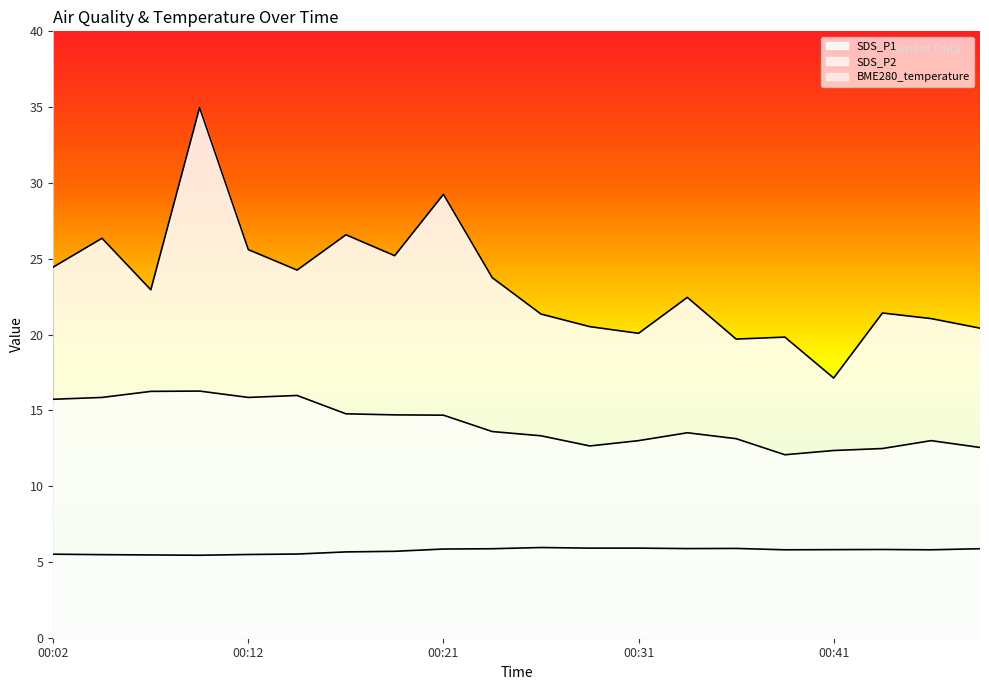

In SDS_P2, how many points are lower than both neighbors (excluding endpoints)?

3